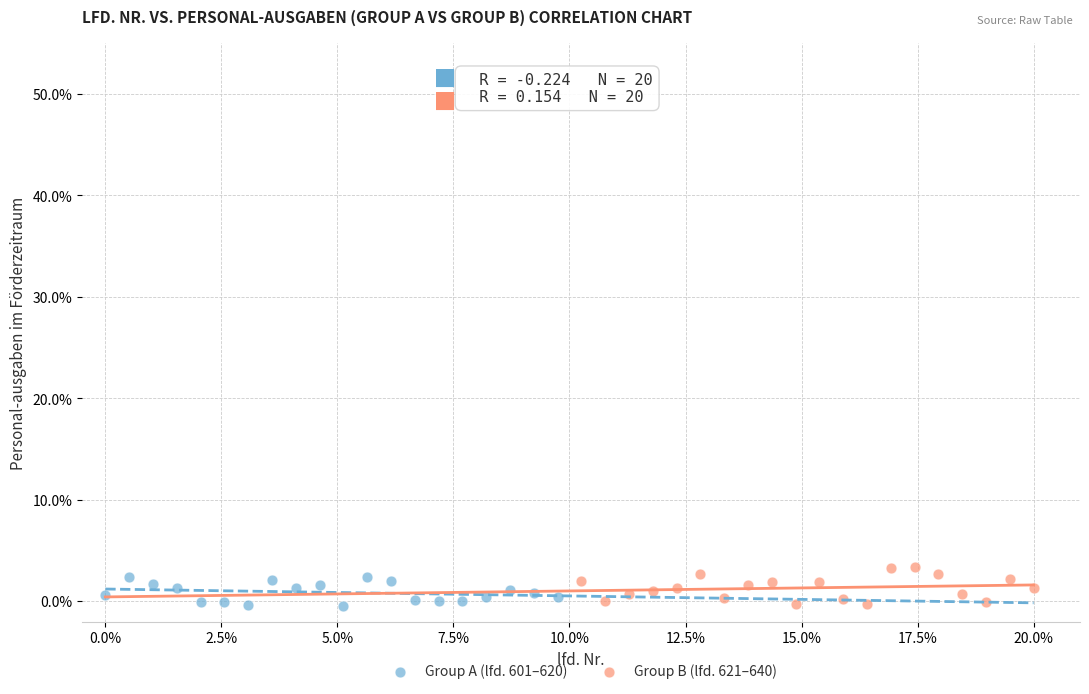

Which series contains the highest Y value?

Group B (lfd. 621–640)